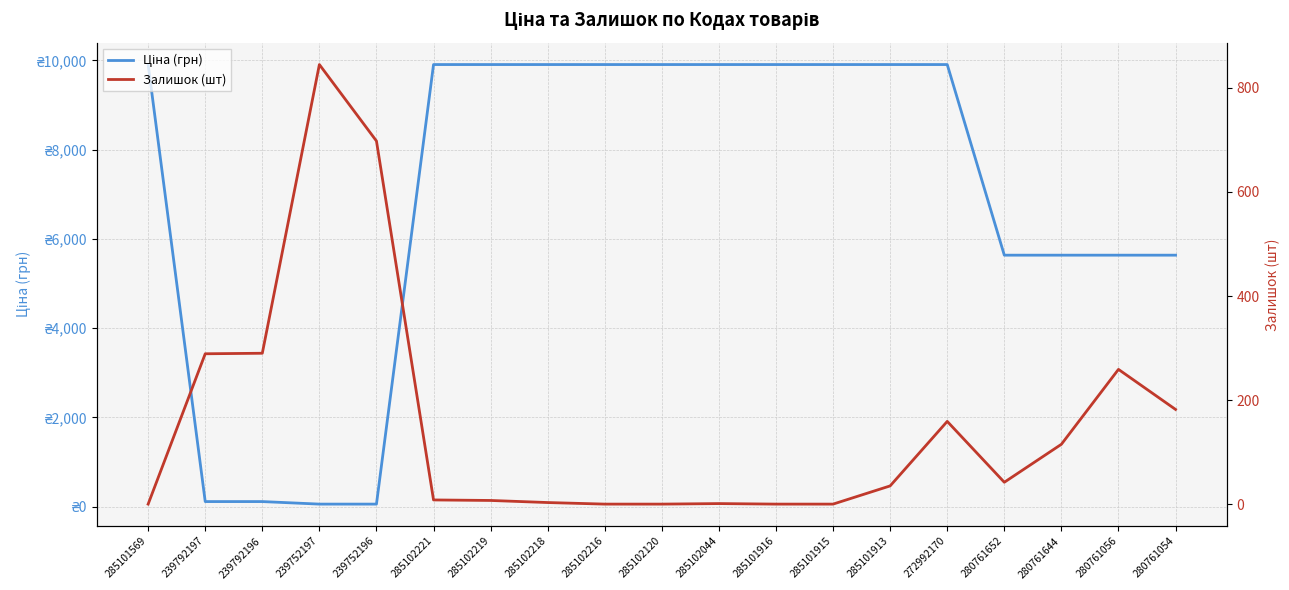

Between 285102221 and 285102219, which series saw the biggest shift?

Залишок (шт)